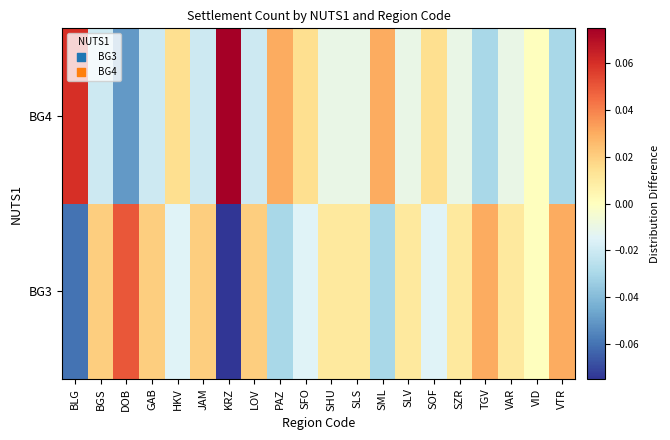

Rank the series at SLV from lowest to highest value.

BG4, BG3